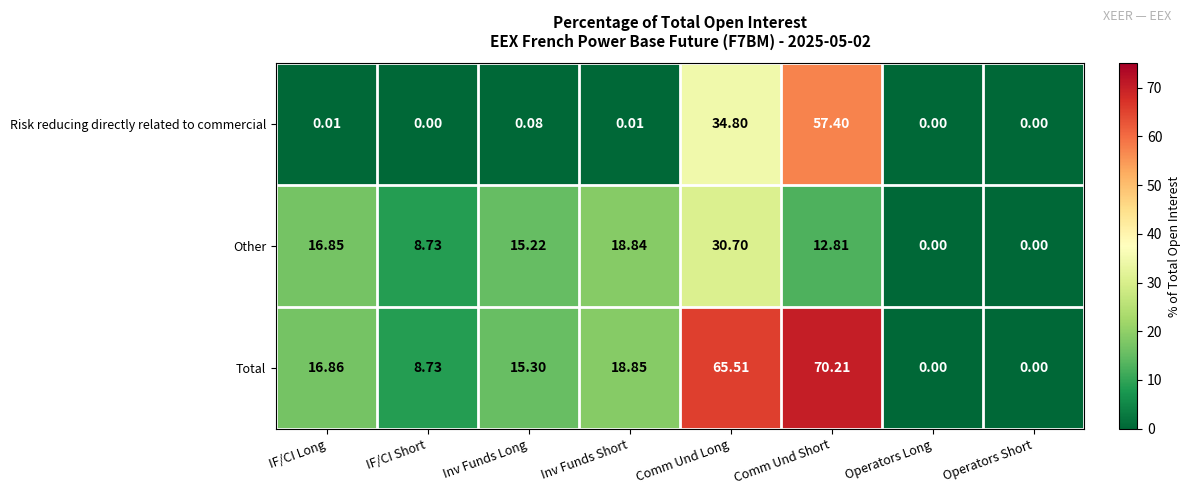

Rank the series by their maximum value, from highest to lowest.

Total, Risk reducing directly related to commercial, Other